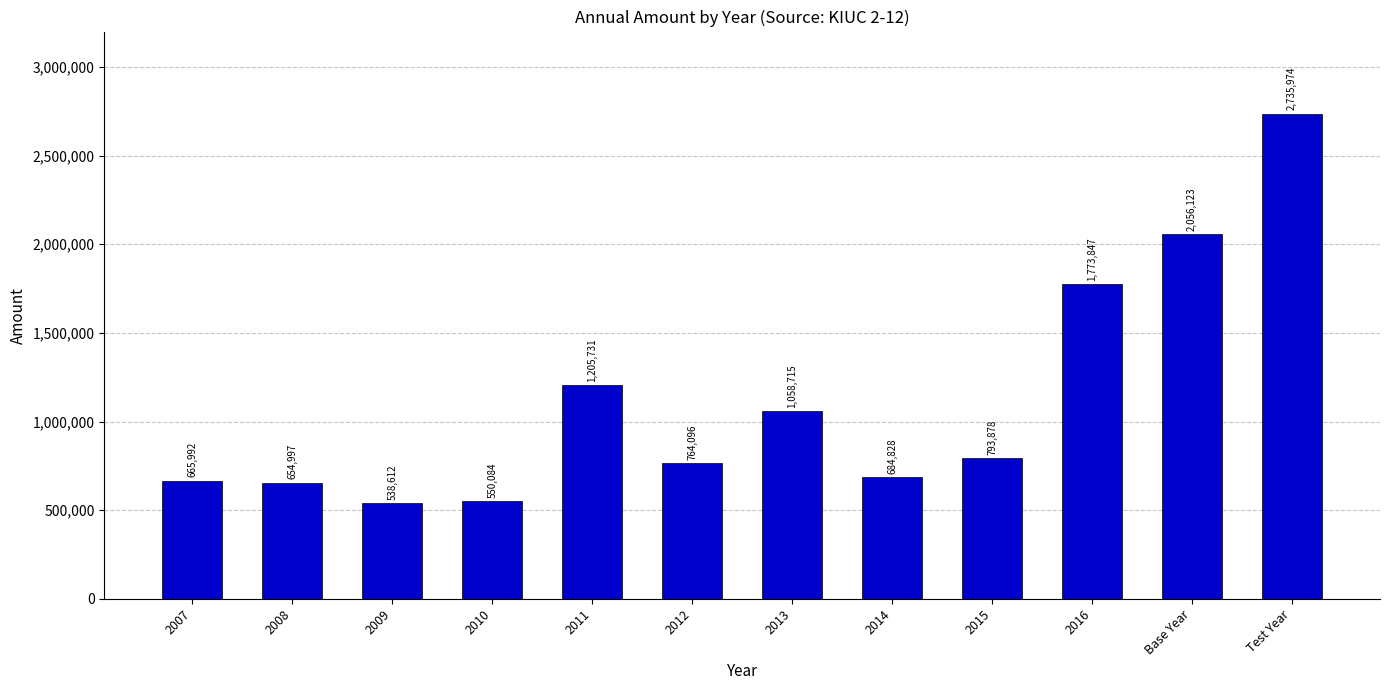

What is the label of the 6th bar from the right?

2013